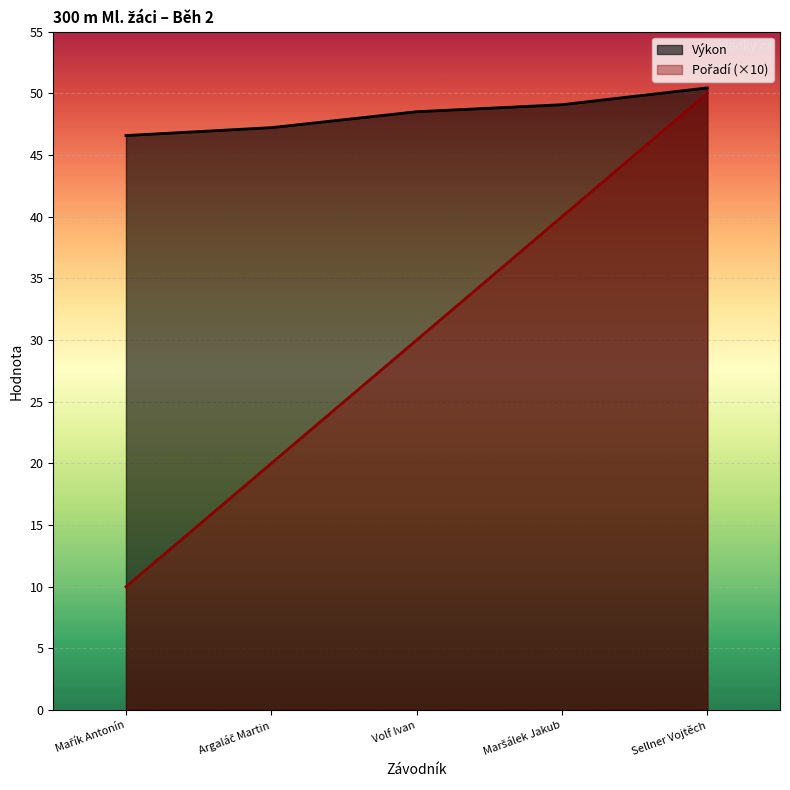

Is it true that Výkon equals 48.5 at Volf Ivan?

True